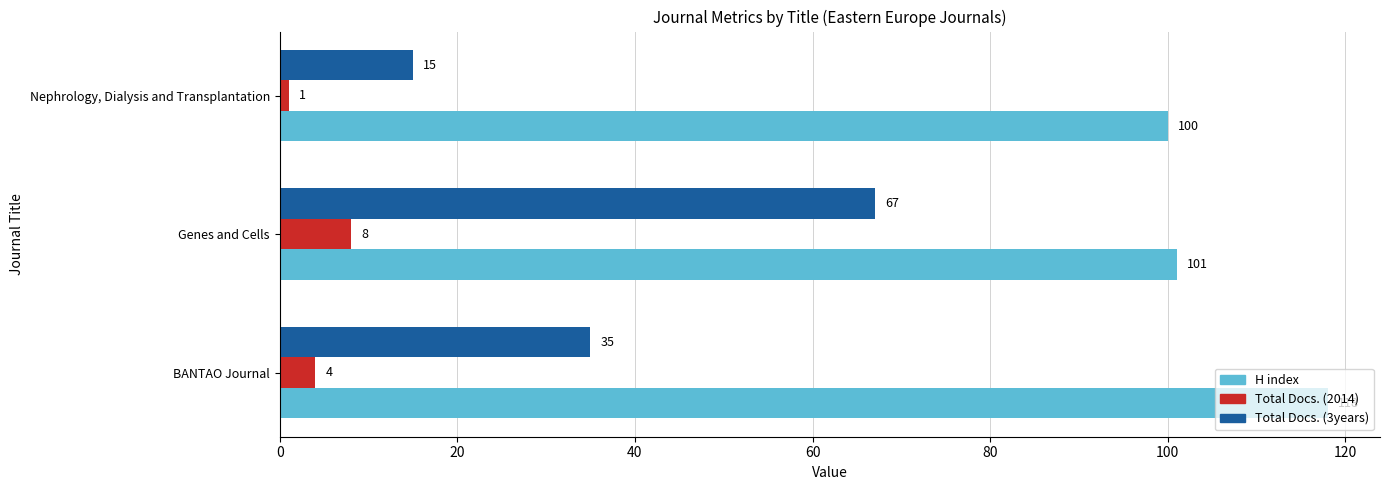

Where is H index nearest to the value 109?

Genes and Cells